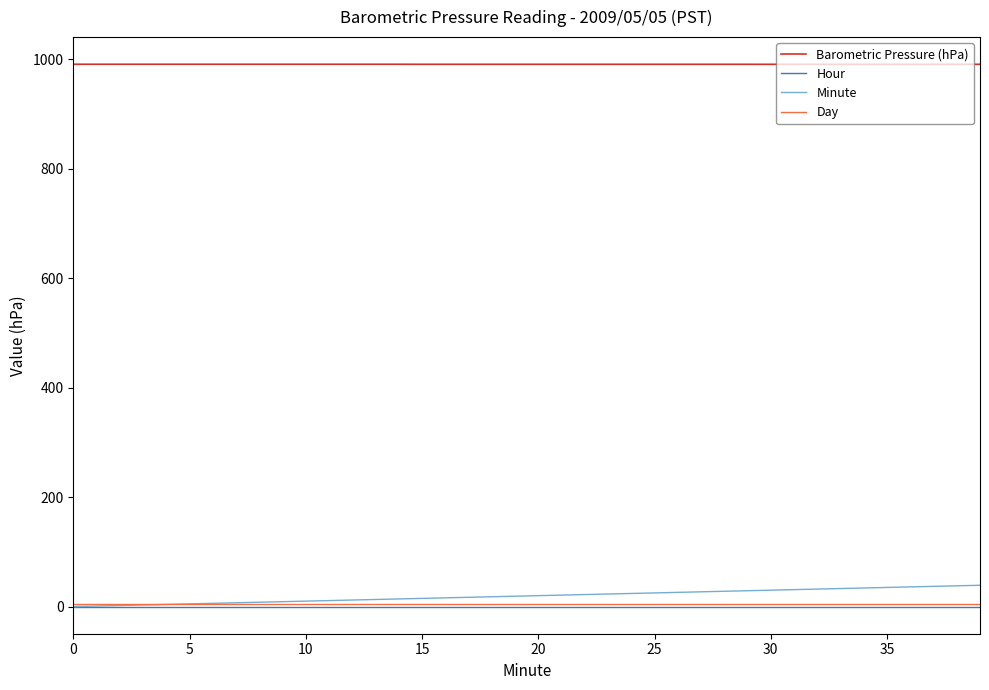

What is the lowest value of the Barometric Pressure (hPa) series?

990.6